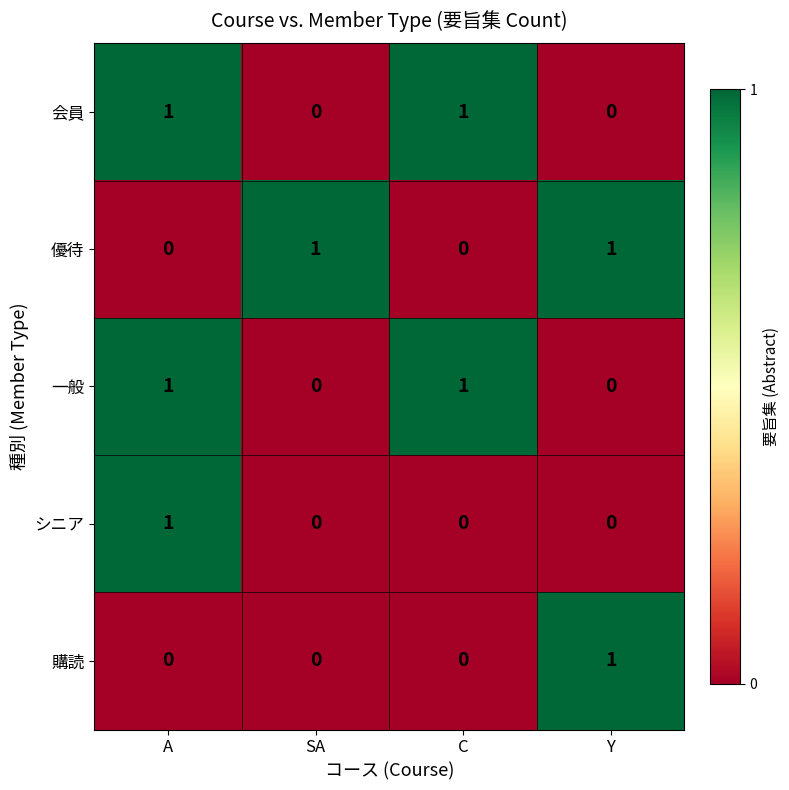

At which category is the sum across all series the highest?

A